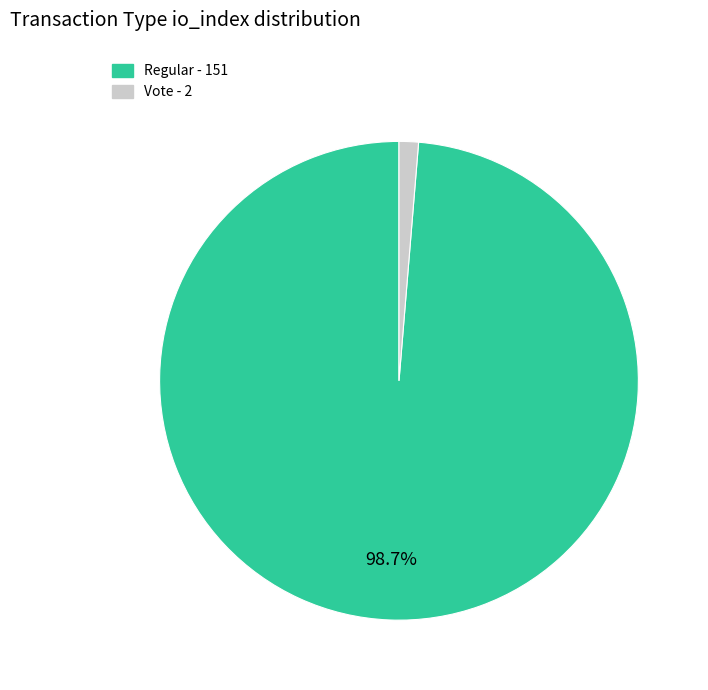

Rank the categories by value from highest to lowest.

Regular - 151, Vote - 2